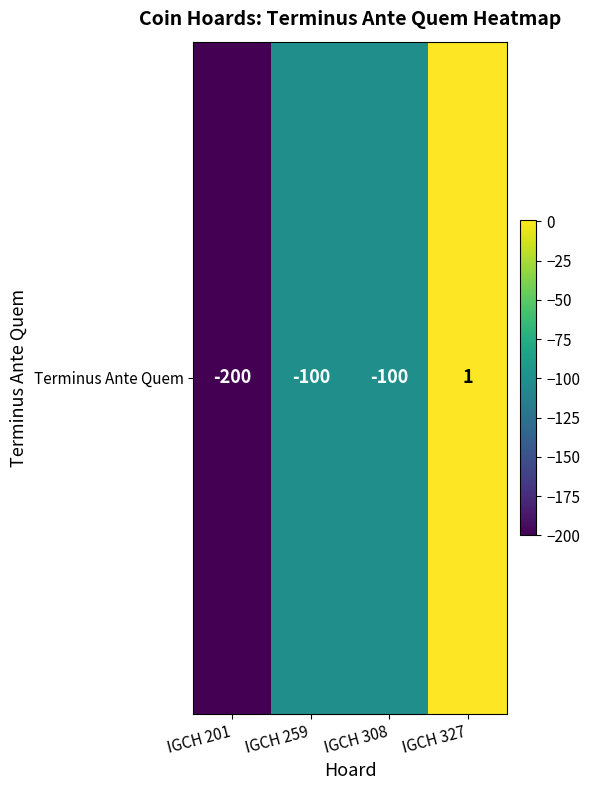

The chart shows a value of -100 at IGCH 259. True or false?

True